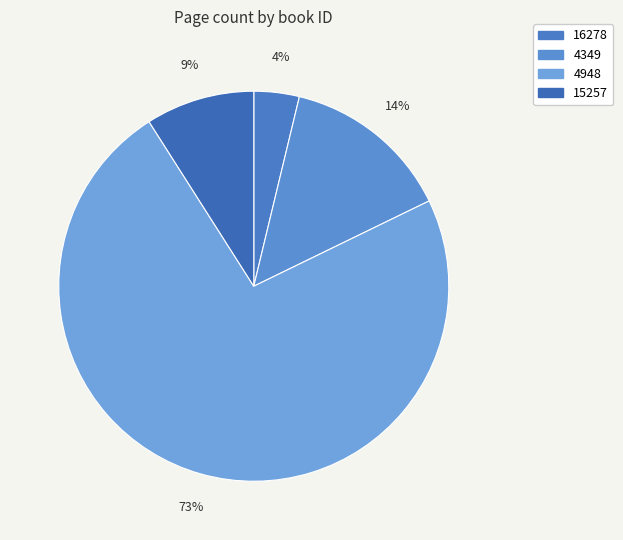

Combined, do 16278 and 4349 account for over 50%?

No